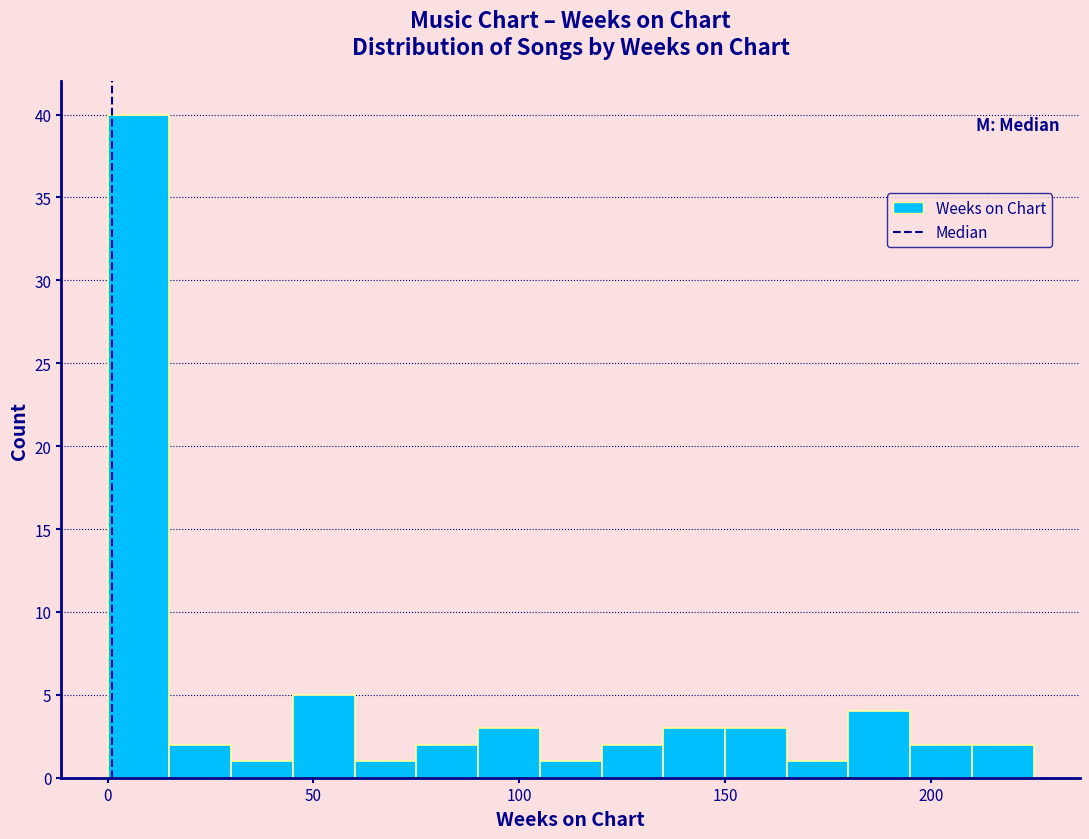

Around what value on the x-axis is the tallest bar? Give the approximate position of its centre, as read against the axis.

10